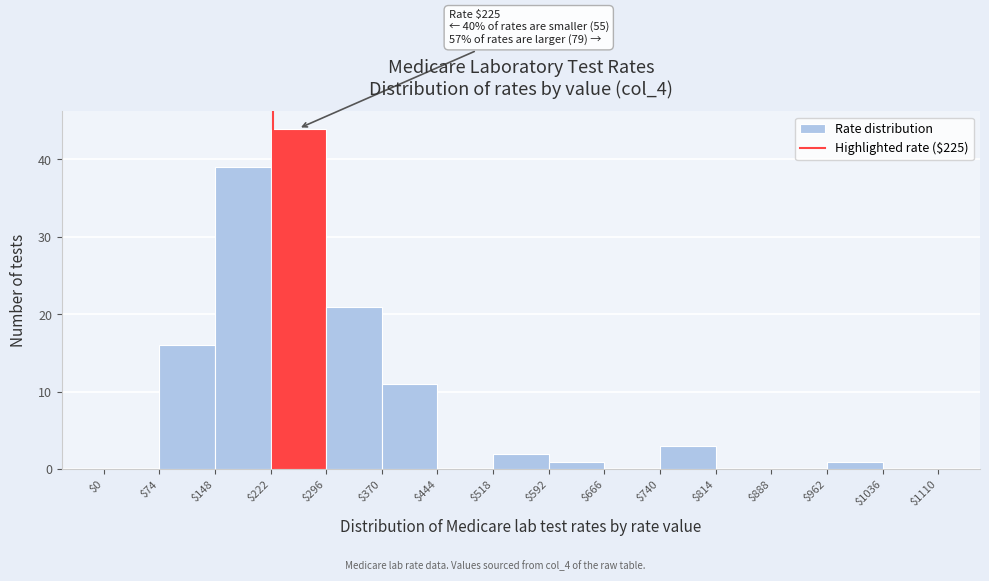

Which range on the x-axis has the tallest bar?

$222 to $296